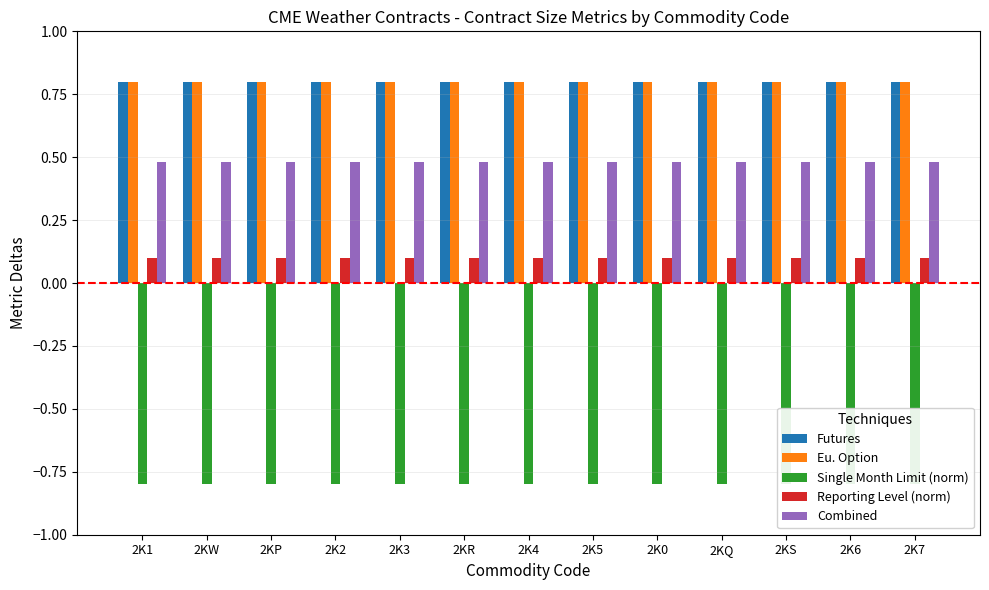

What is the spread (max minus min) of values at 2KW?

1.6